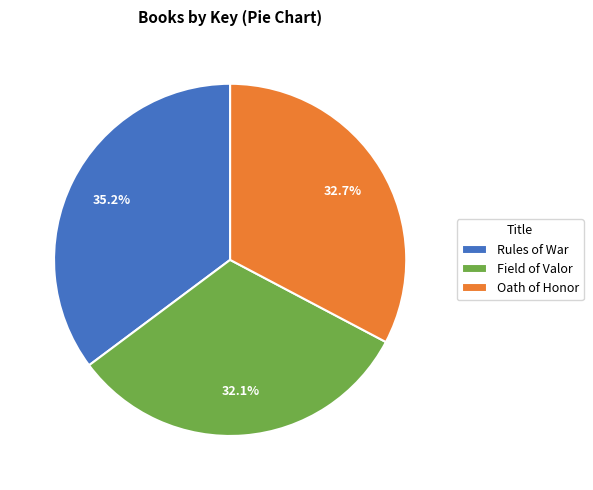

How many slices are in this pie chart?

3